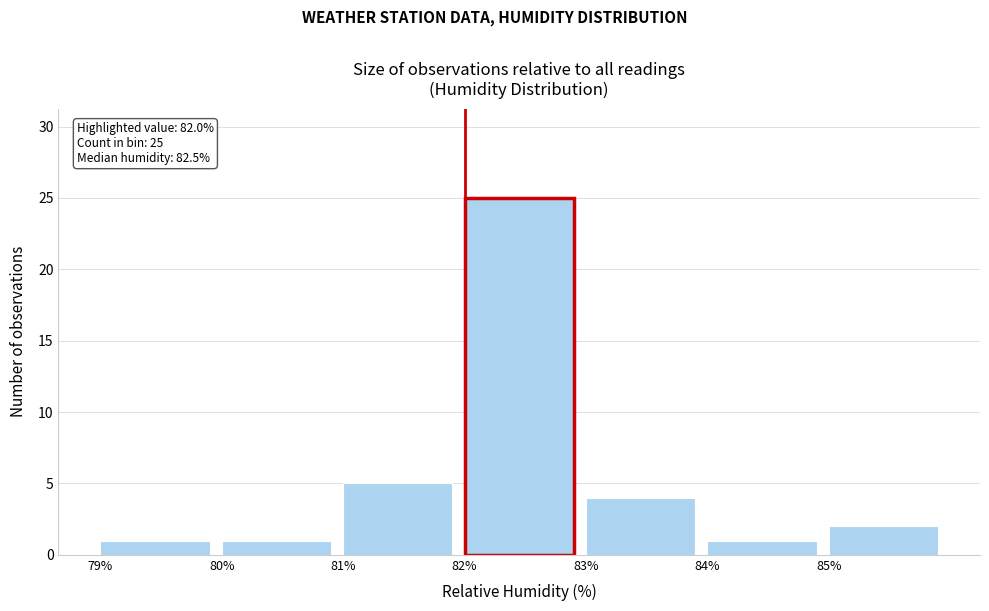

Over which range of the x-axis is the bar tallest?

82 to 83